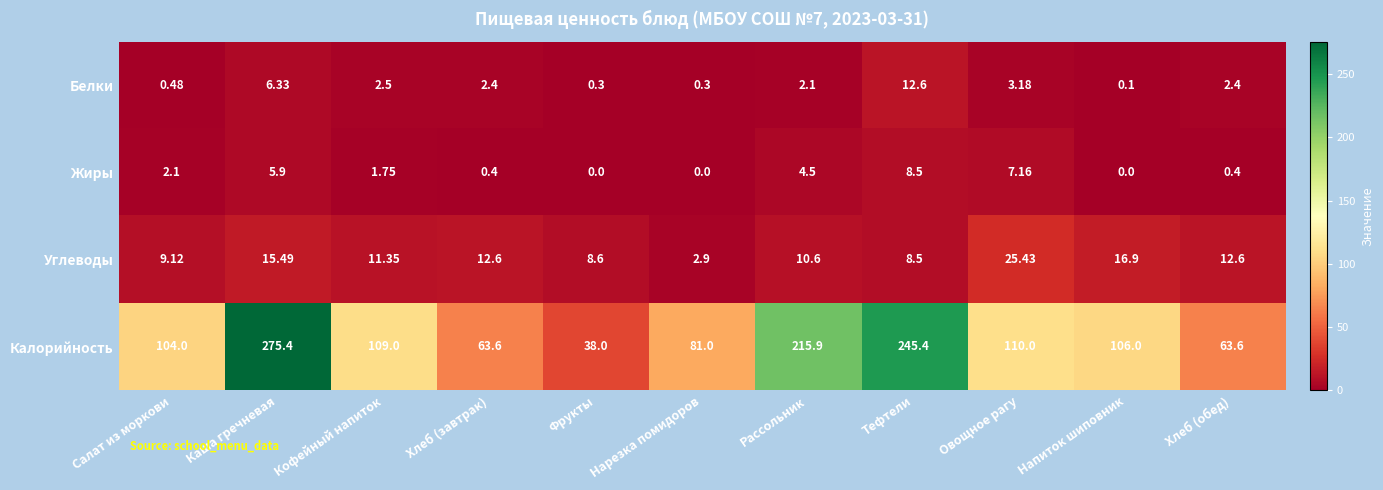

Which series has the largest total across all categories?

Калорийность